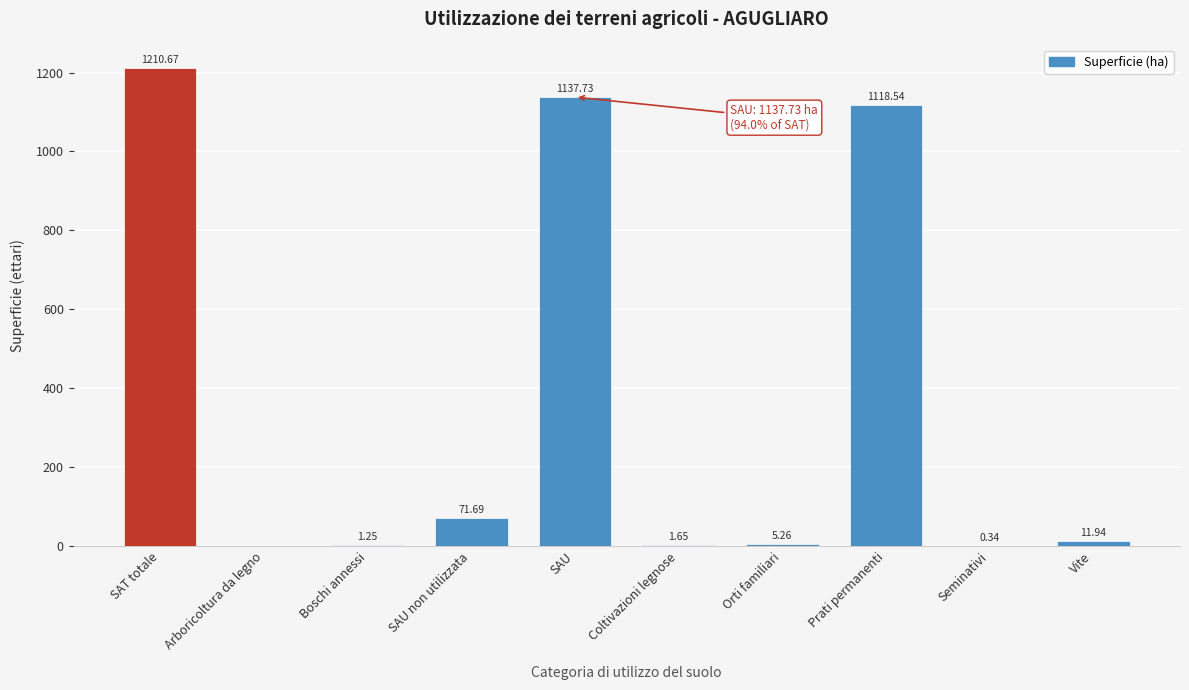

What is the change in value from SAT totale to Vite?

-1198.7